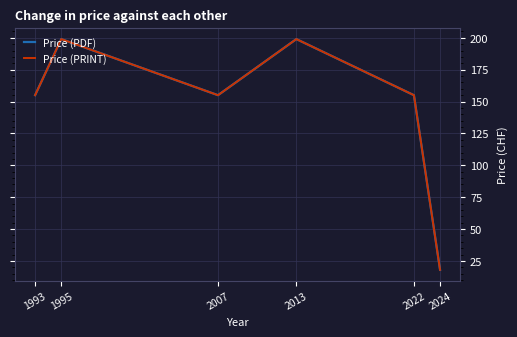

How many lines are shown in the chart?

2